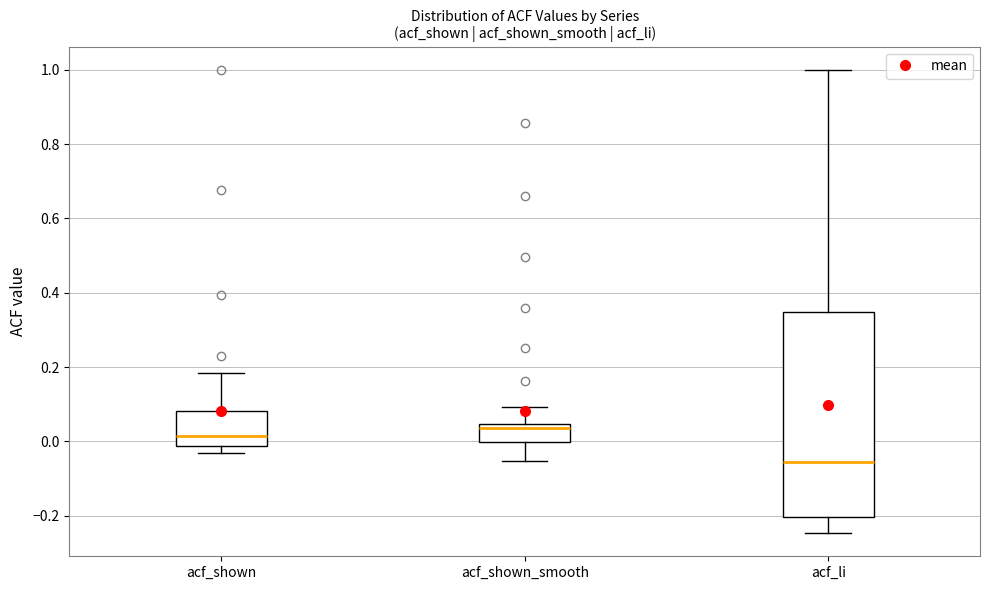

Comparing the boxes themselves (not the whiskers), which one is the tallest?

acf_li